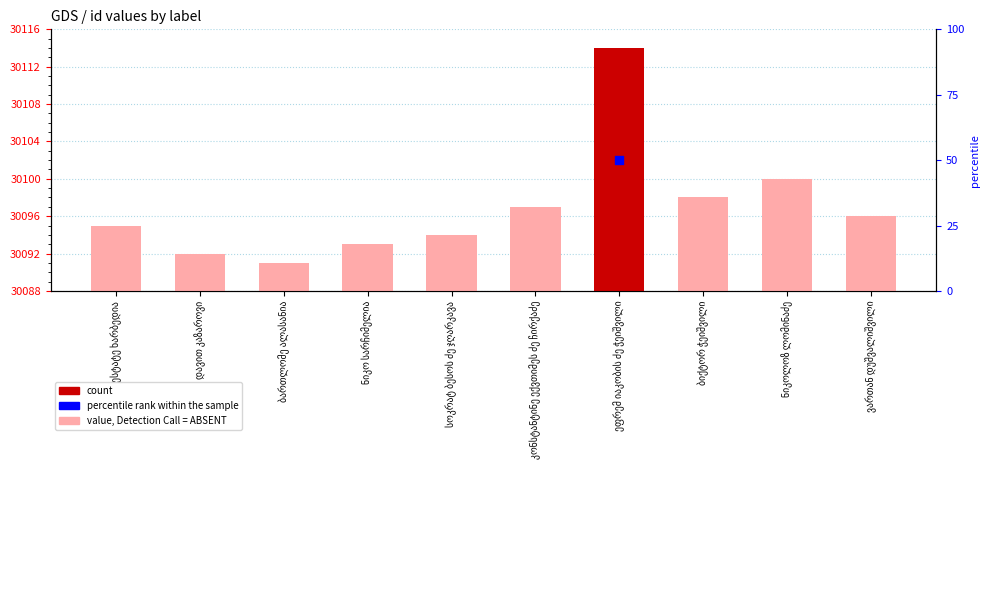

Between ესტატე ხარბედია and ეფრემ იაკობის ძე ჭეიშვილი, which is larger?

ეფრემ იაკობის ძე ჭეიშვილი